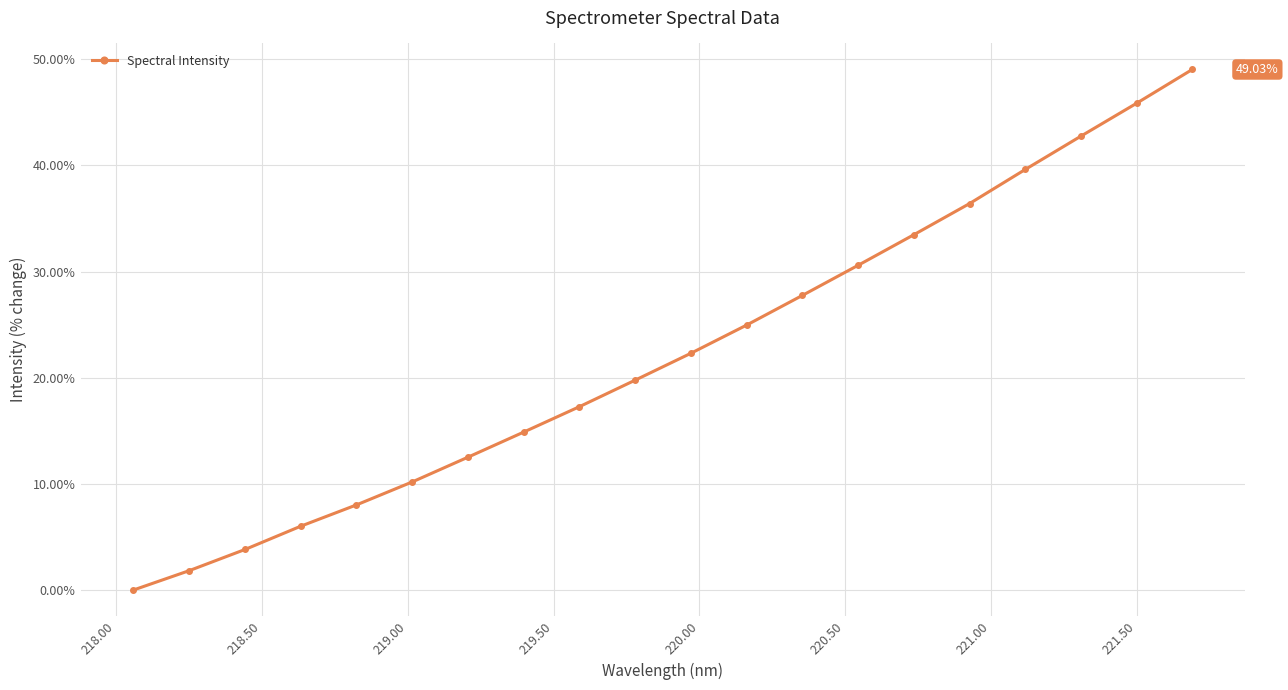

True or false: the data has more than 1 interior local peaks.

False